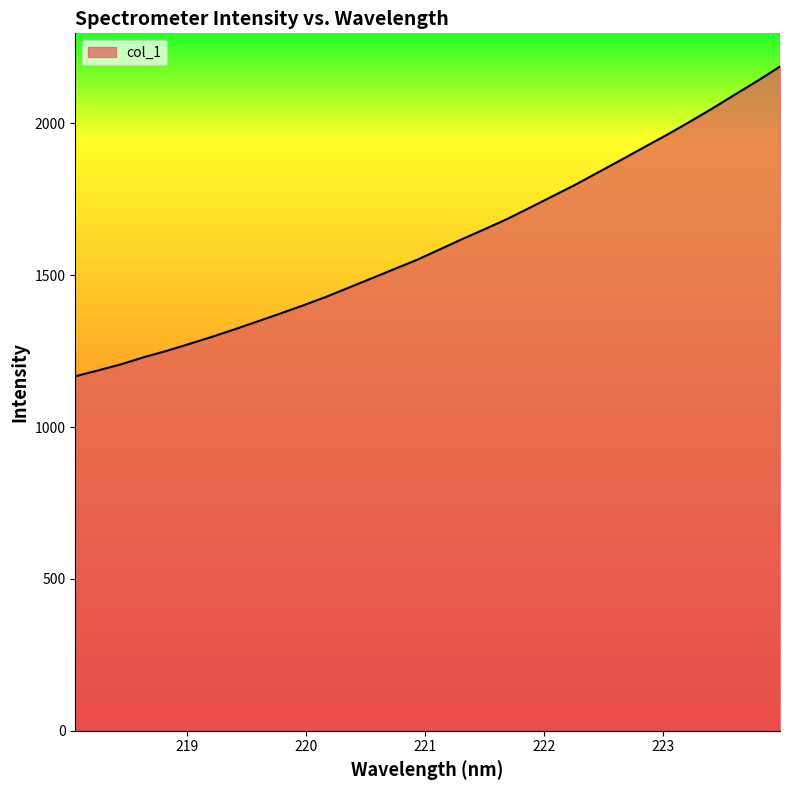

What is the difference between the maximum and minimum values?

1019.7